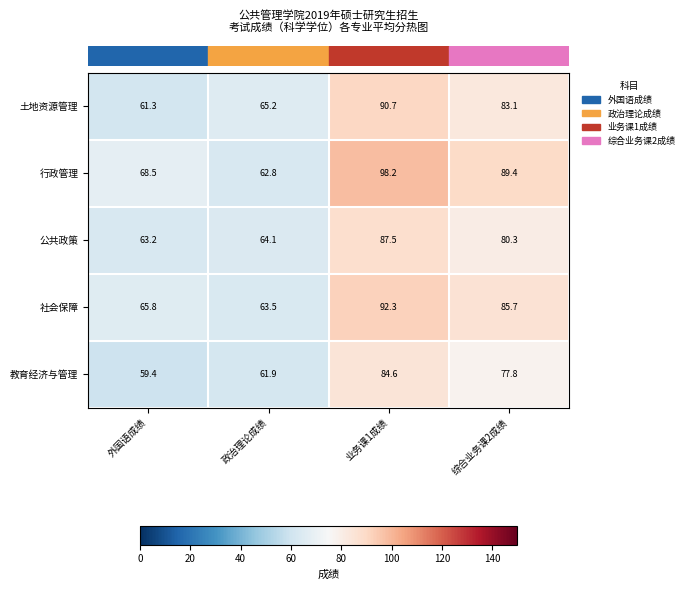

What is the sum of the 土地资源管理 values at 综合业务课2成绩 and 政治理论成绩?

148.3